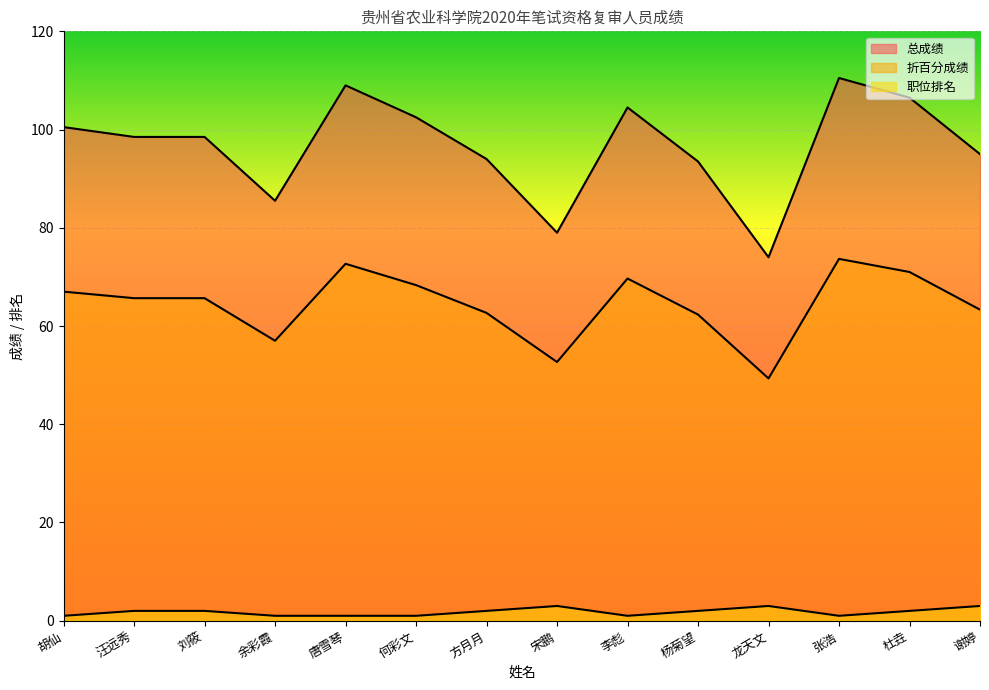

What is the average value of the 职位排名 series?

1.8